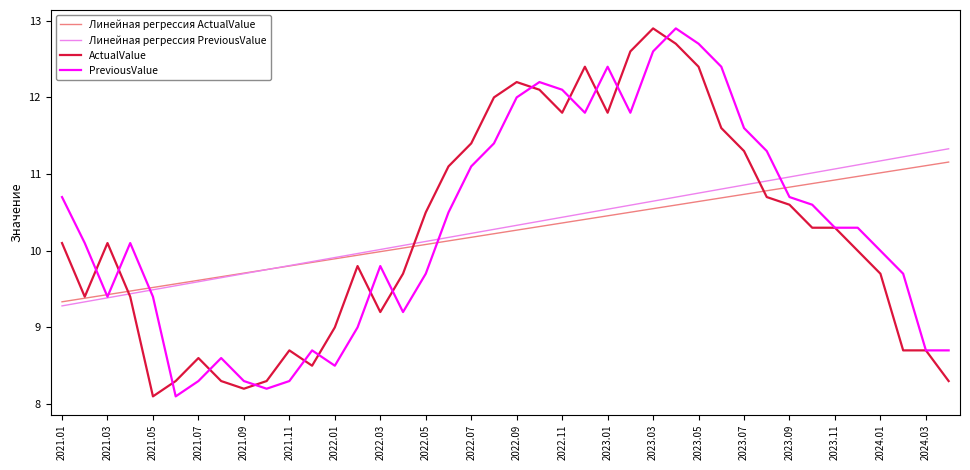

Which series ends up on top after the final intersection of PreviousValue and Линейная регрессия ActualValue?

Линейная регрессия ActualValue